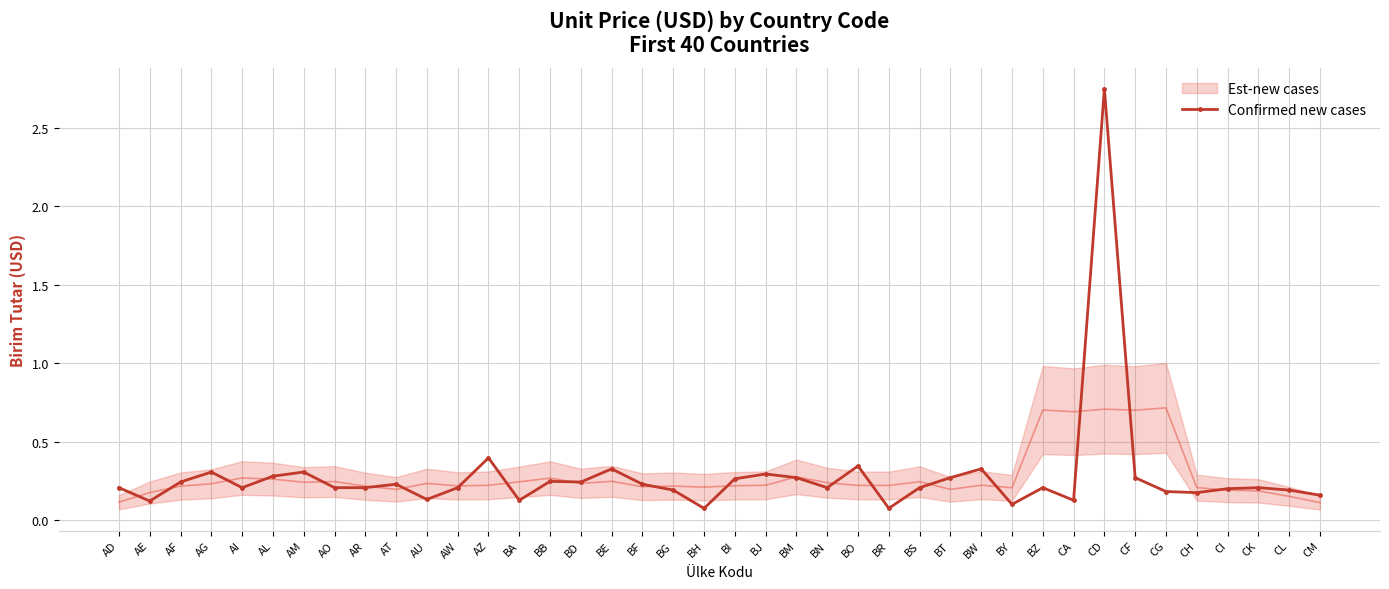

What is the sum of all values?

11.3